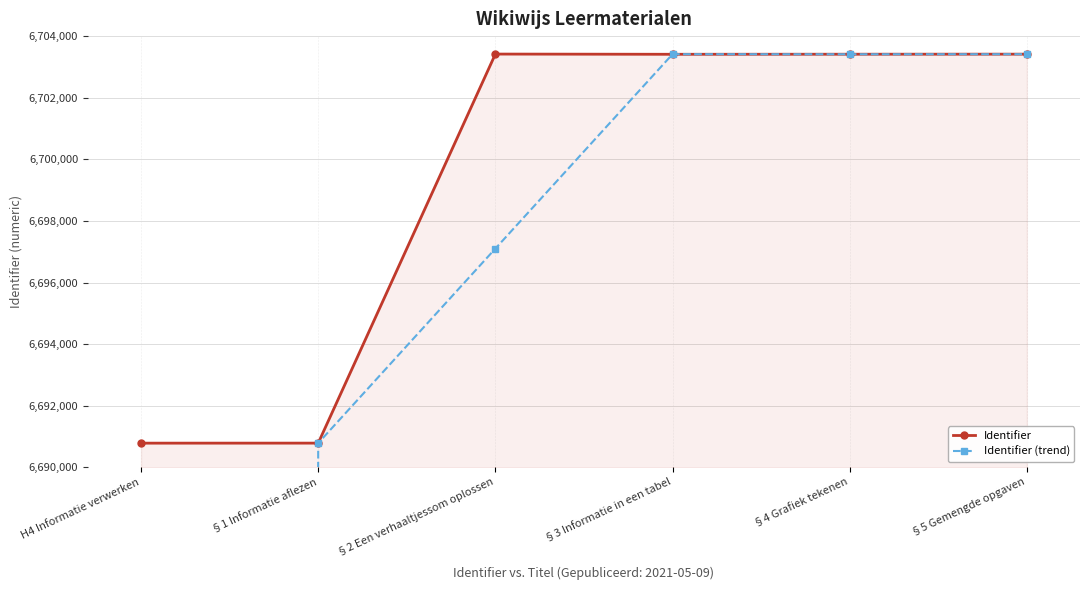

Reading right to left, list all the values displayed in this chart.

Identifier: §5 Gemengde opgaven=6703414.0	§4 Grafiek tekenen=6703412.0	§3 Informatie in een tabel=6703410.0	§2 Een verhaaltjessom oplossen=6703417.0	§1 Informatie aflezen=6690785.0	H4 Informatie verwerken=6690784.0
Identifier (trend): §5 Gemengde opgaven=6703413.0	§4 Grafiek tekenen=6703411.0	§3 Informatie in een tabel=6703413.5	§2 Een verhaaltjessom oplossen=6697101.0	§1 Informatie aflezen=6690784.5	H4 Informatie verwerken=3345392.0